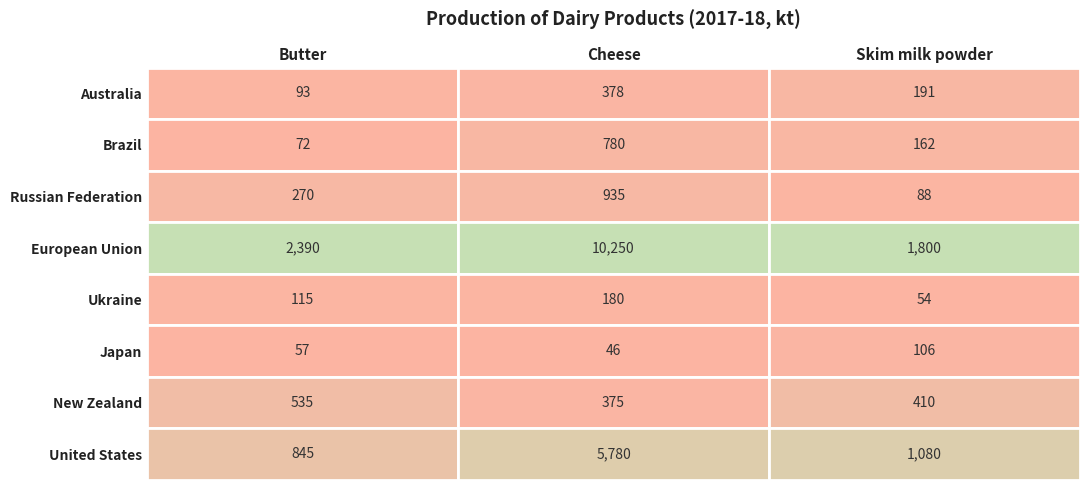

What is the minimum value shown in the chart?

46.0